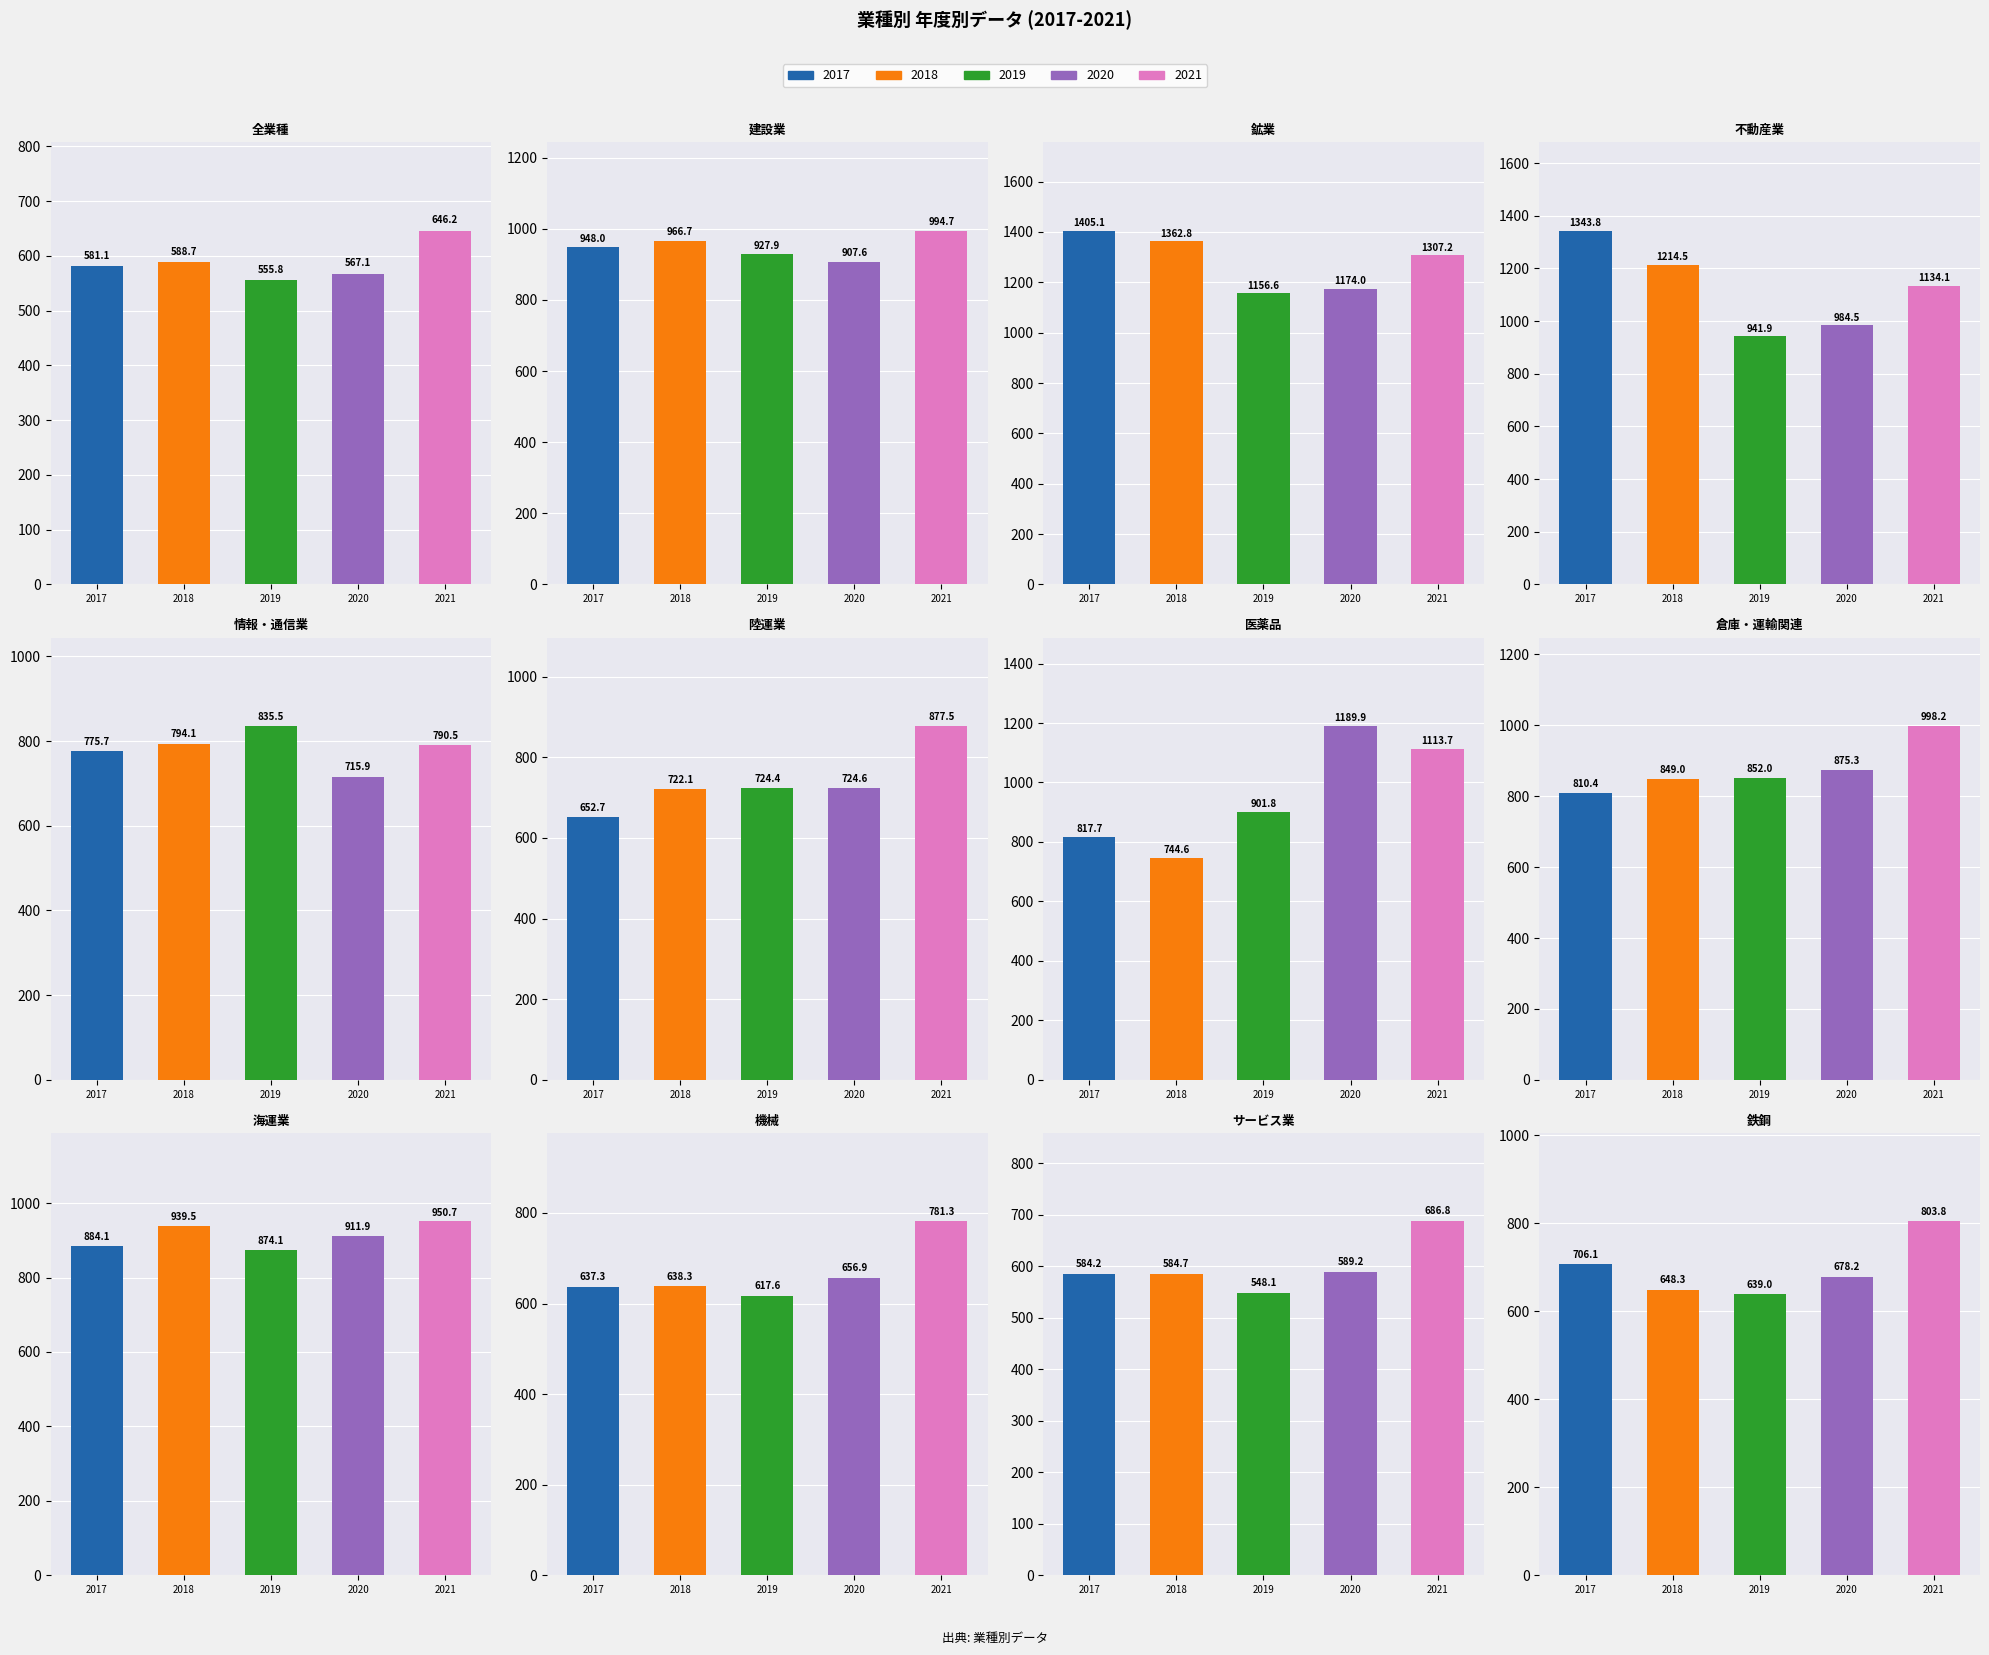

Which label corresponds to the smallest value in the chart?

サービス業